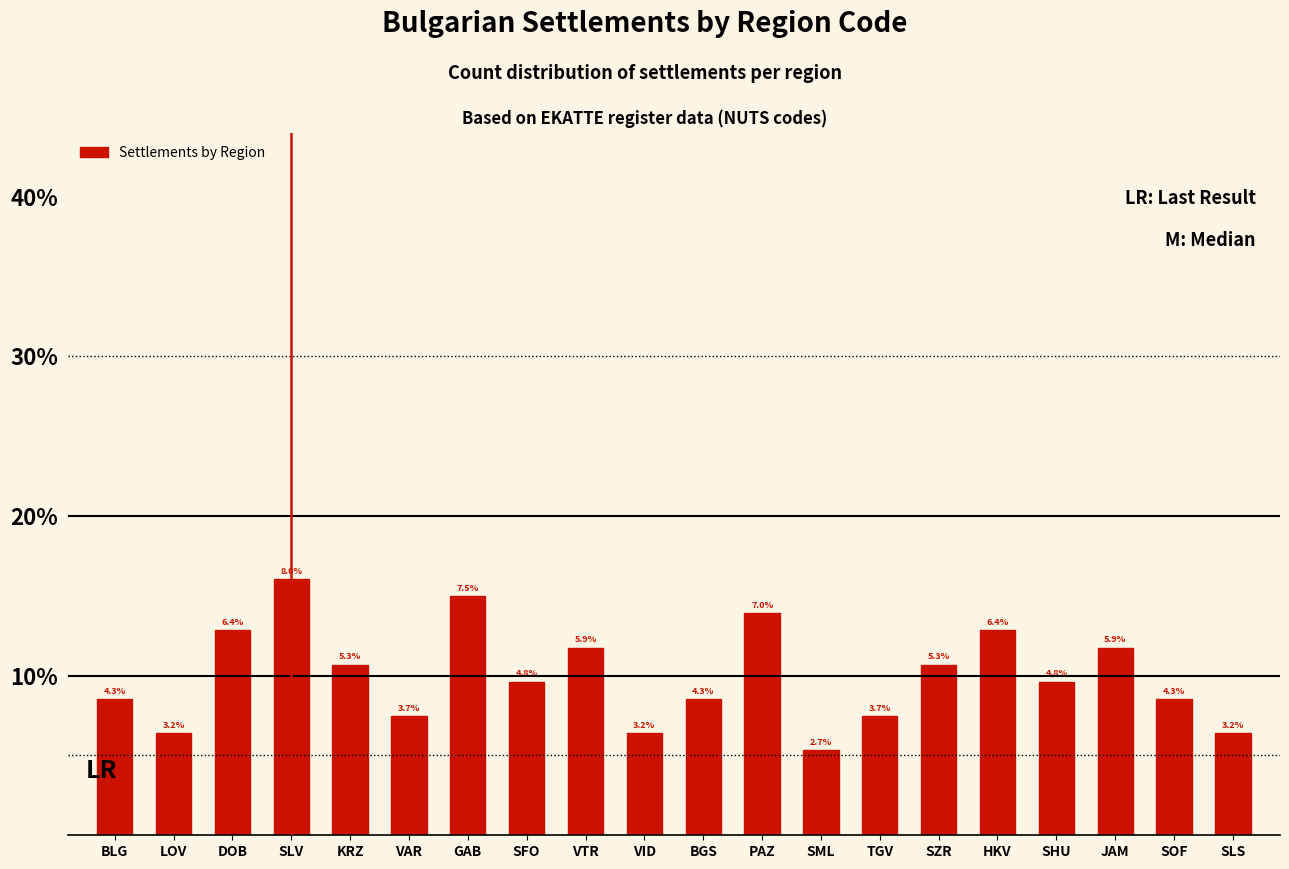

Where is the data nearest to the value 5?

SFO